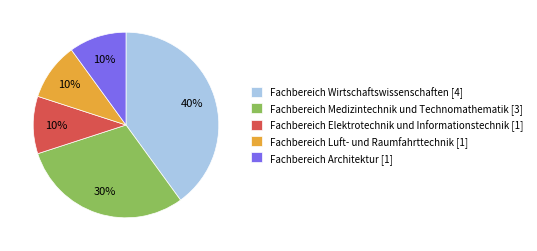

Does Fachbereich Elektrotechnik und Informationstechnik [1] account for over 50% of the chart?

No